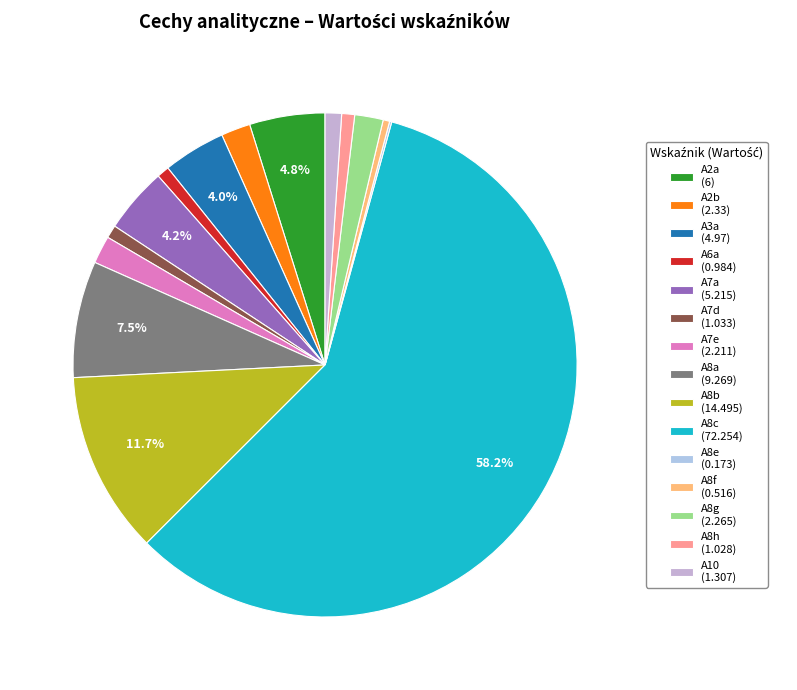

Do A7a and A8f together represent more than half of the pie?

No